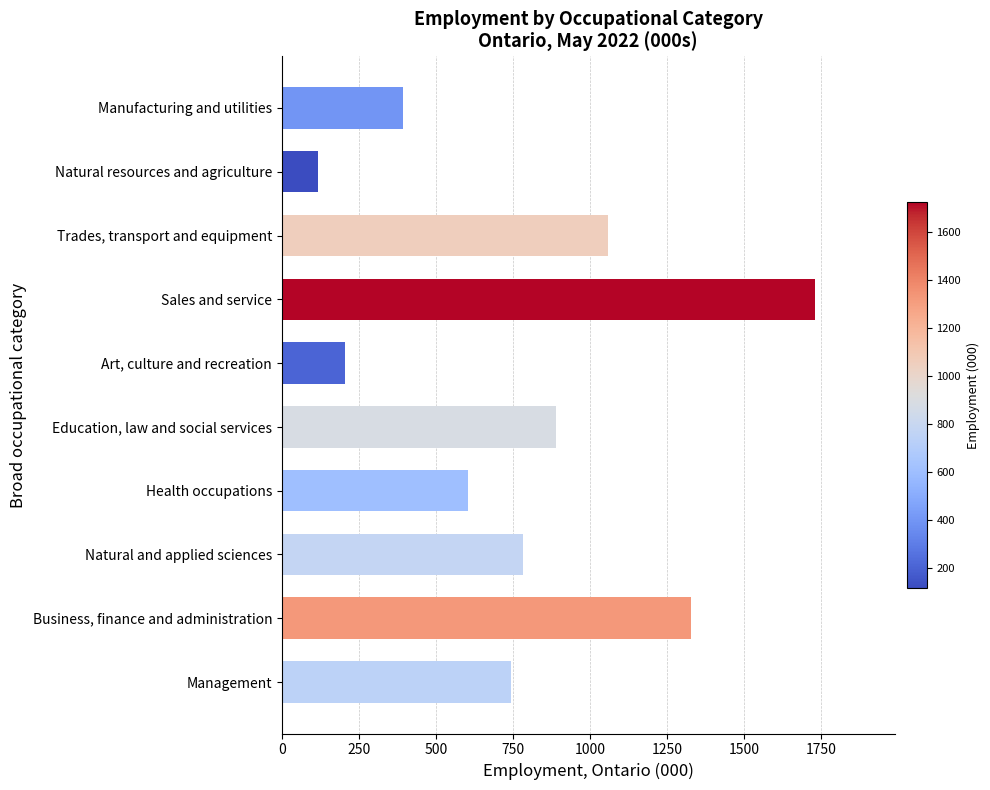

Which category has the lowest value across all series?

Natural resources and agriculture